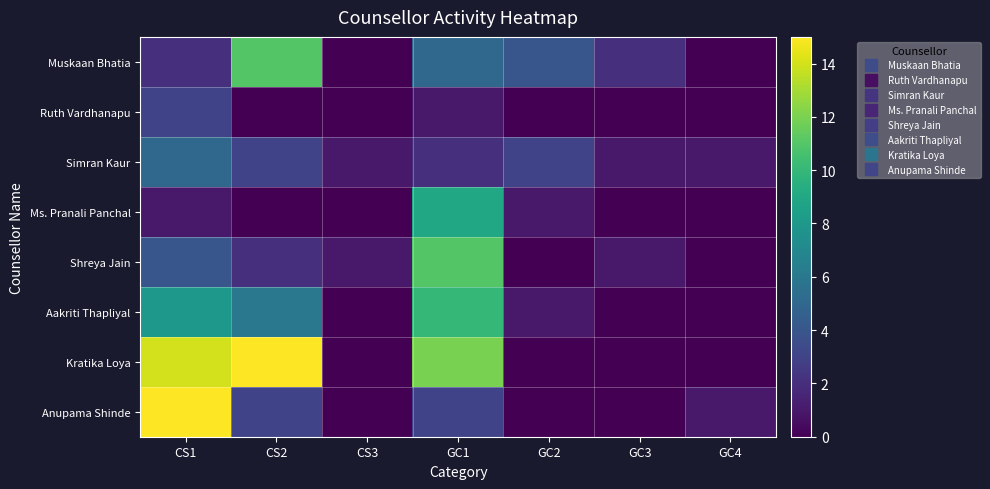

Which series has the widest spread of values?

Kratika Loya